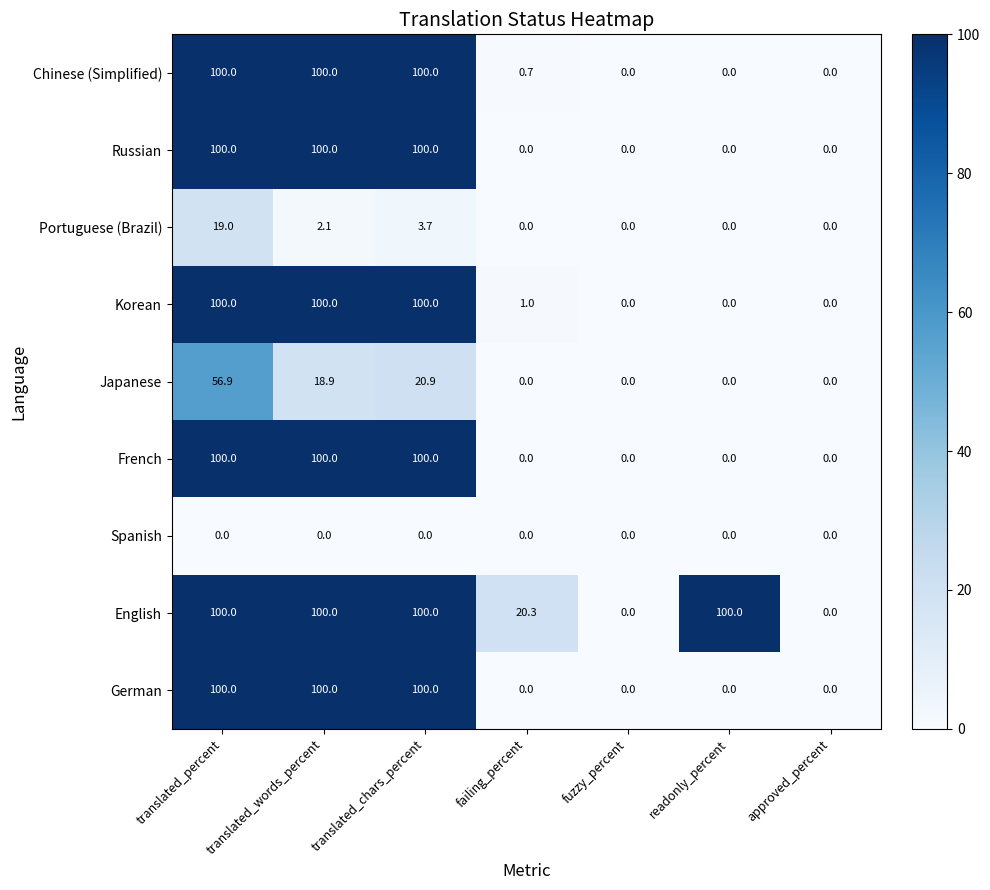

The value of Korean at failing_percent is 0.5. True or false?

False